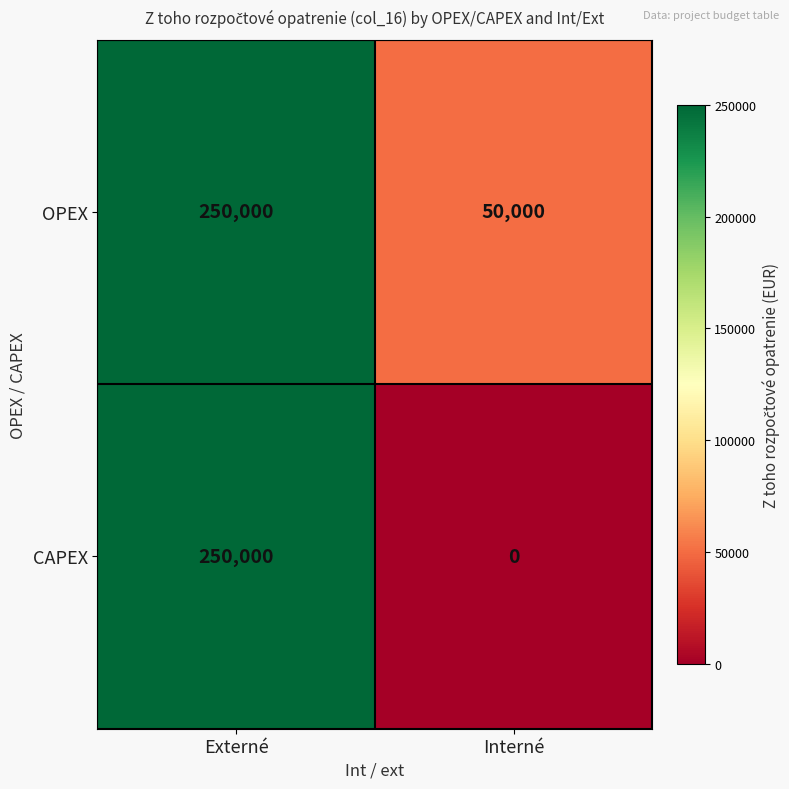

Between Externé and Interné, which series saw the biggest shift?

CAPEX